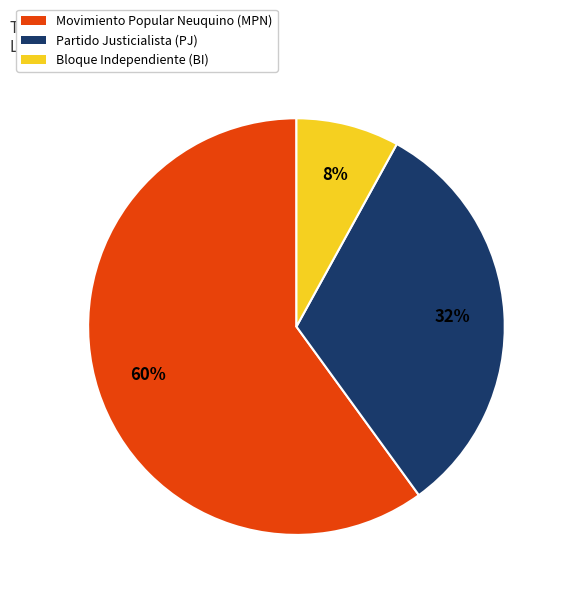

Rank the categories by value from lowest to highest.

Bloque Independiente (BI), Partido Justicialista (PJ), Movimiento Popular Neuquino (MPN)